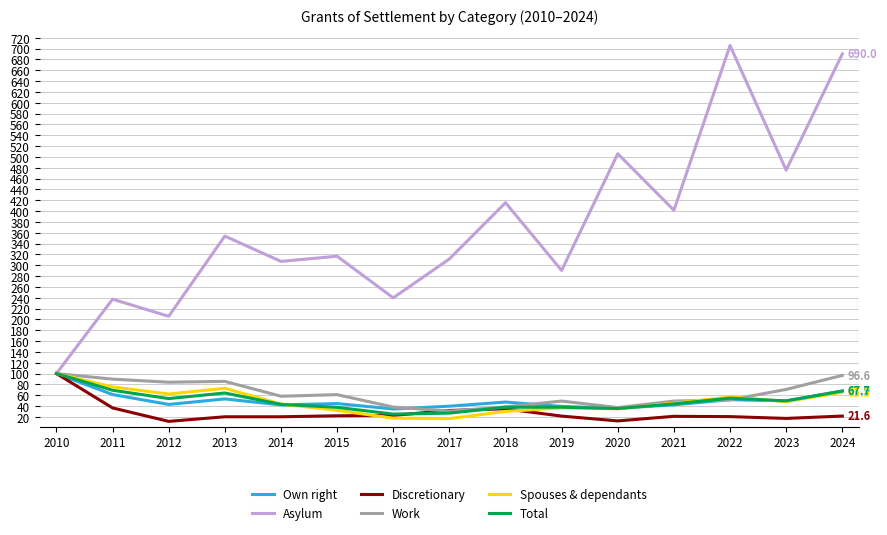

Which series has the largest range (max minus min)?

Asylum